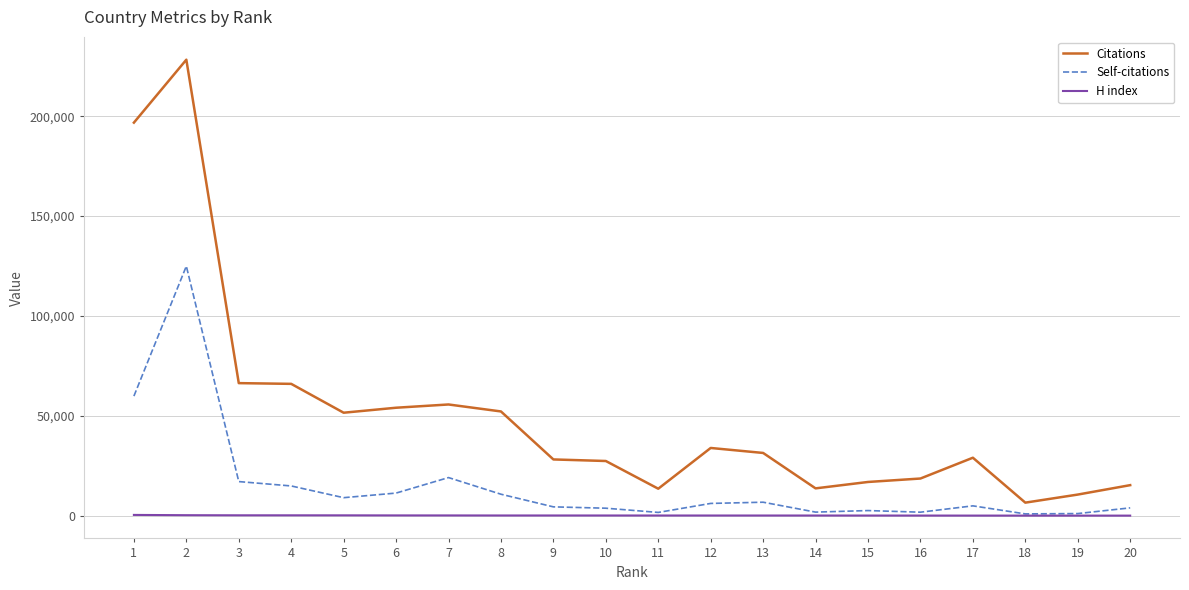

Which series has the widest spread of values?

Citations